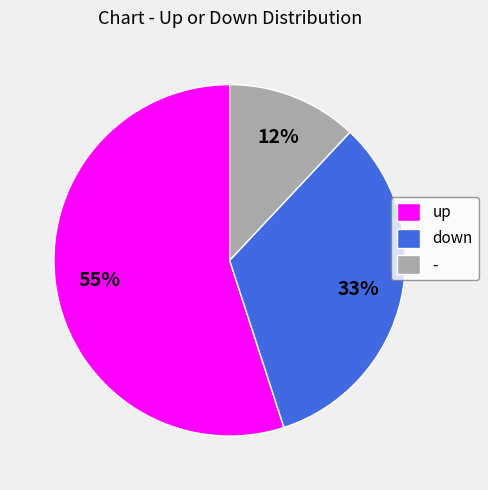

How many slices are in this pie chart?

3